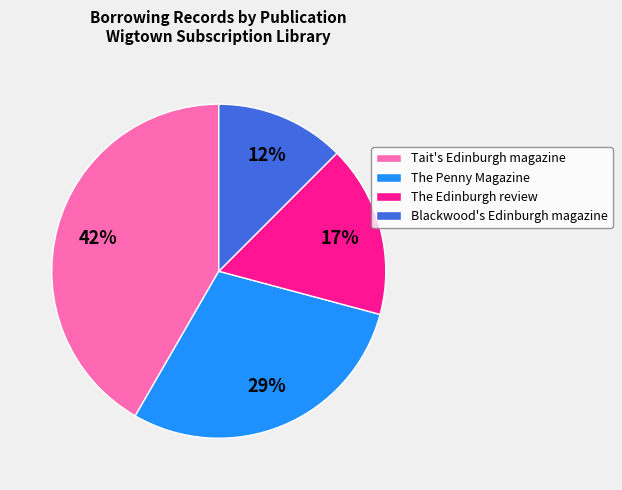

Is the sum of Tait's Edinburgh magazine and The Edinburgh review greater than half?

Yes